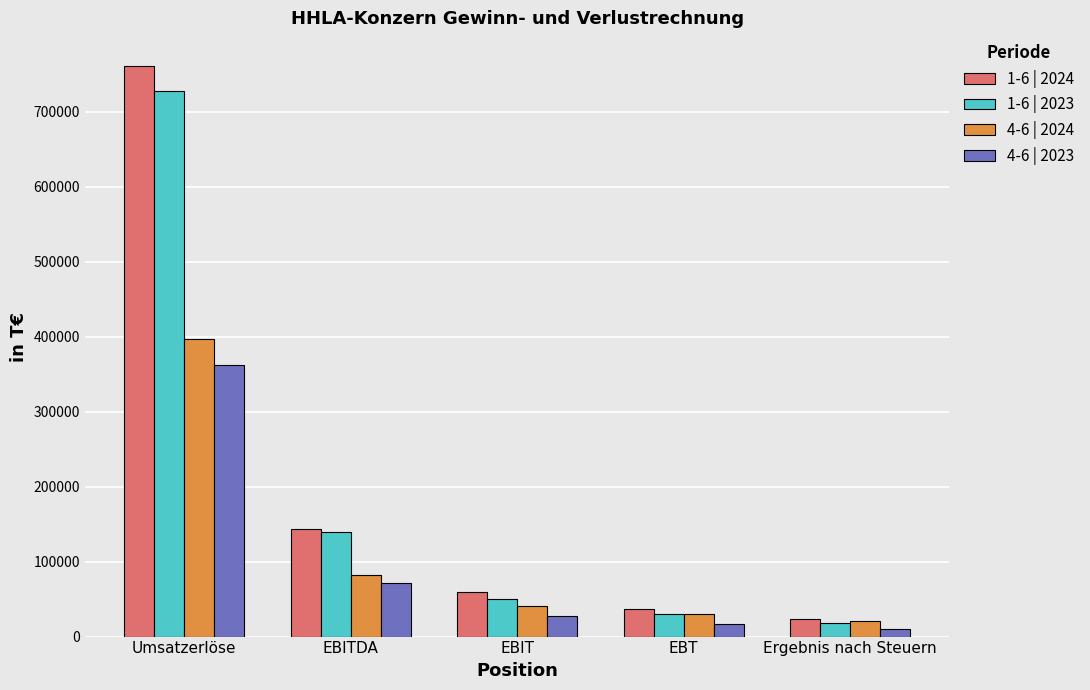

How many values in the 1-6 | 2023 series are below 50374?

2